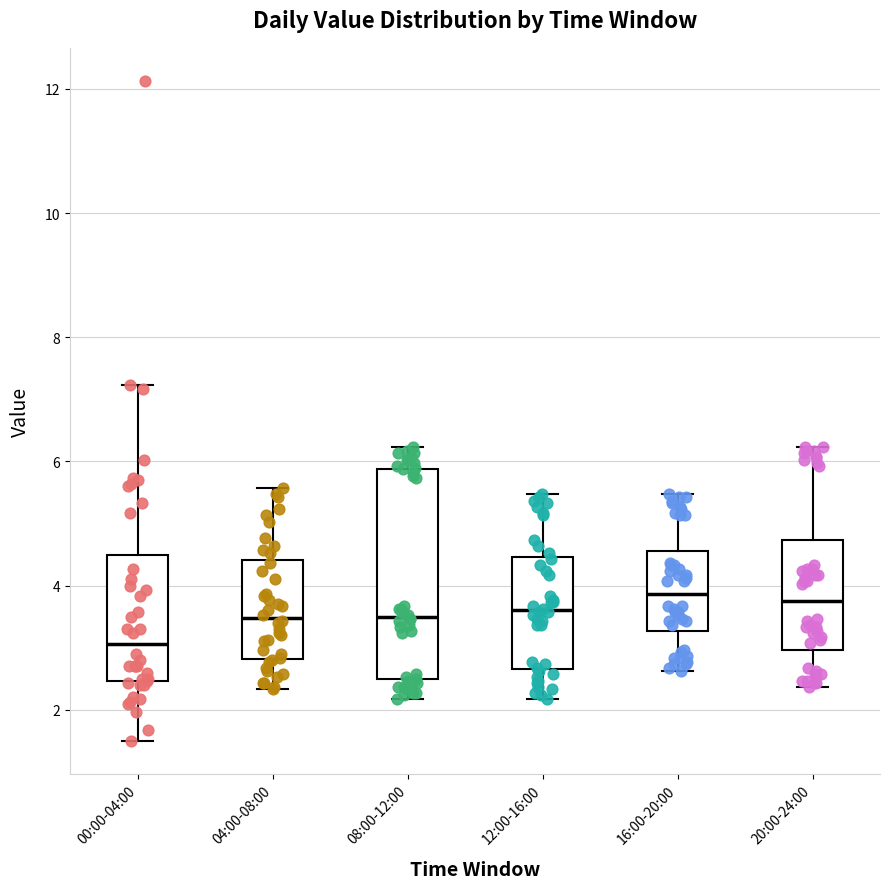

Reading left to right, transcribe this box plot: for each box, give where its median line is, the range the box spans, and where its two whiskers end, as read against the y-axis. The values are not printed on the chart, so give them approximately, as read against the axis.

00:00-04:00: median 3.0, box 2.4 to 4.4, whiskers 1.6 to 7.2
04:00-08:00: median 3.4, box 2.8 to 4.4, whiskers 2.4 to 5.6
08:00-12:00: median 3.6, box 2.4 to 5.8, whiskers 2.2 to 6.2
12:00-16:00: median 3.6, box 2.6 to 4.4, whiskers 2.2 to 5.4
16:00-20:00: median 3.8, box 3.2 to 4.6, whiskers 2.6 to 5.4
20:00-24:00: median 3.8, box 3.0 to 4.8, whiskers 2.4 to 6.2